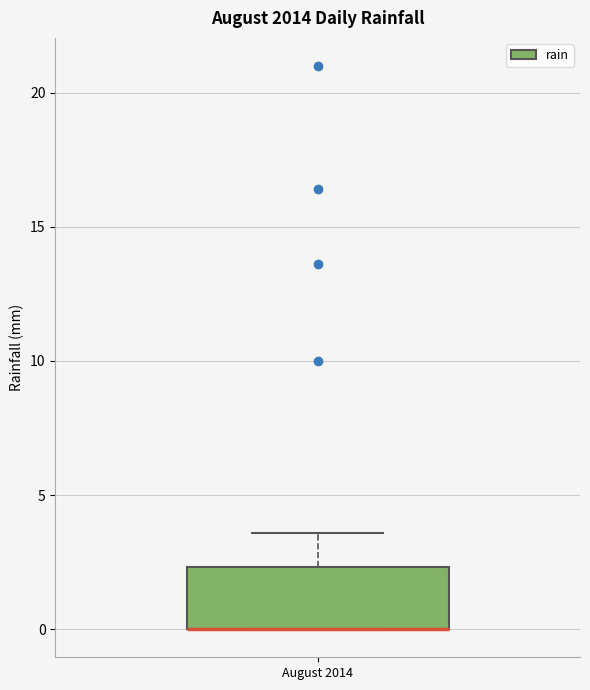

Read this box plot against the y-axis: the position of the median line, the range covered by the box, and the ends of both whiskers. The values are not printed on the chart, so give them approximately, as read against the axis.

median 0.0 (drawn on the box's lower edge), box 0.0 to 2.5, whiskers 0.0 to 3.5